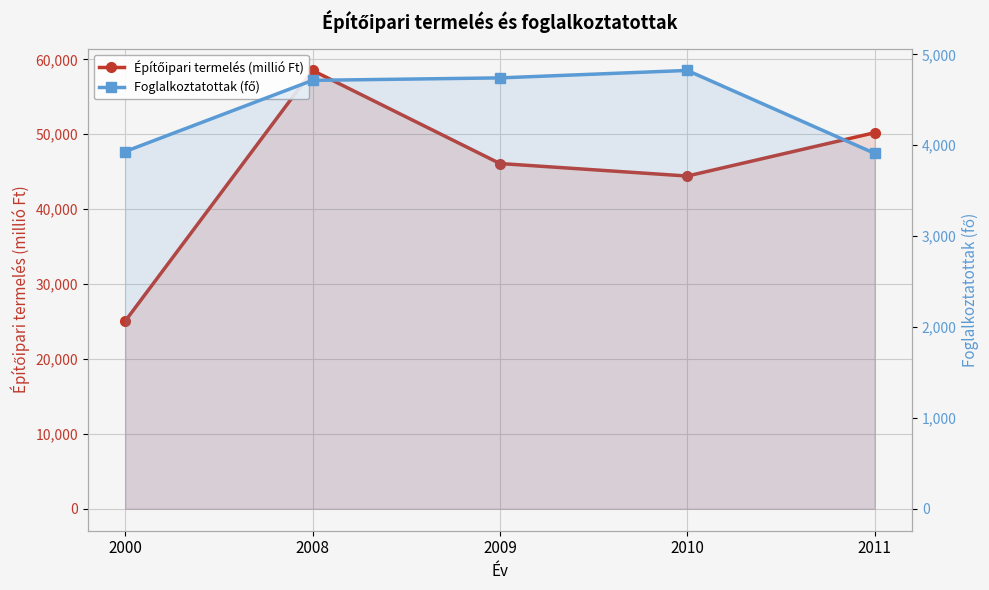

Which series has the largest total across all categories?

Építőipari termelés (millió Ft)